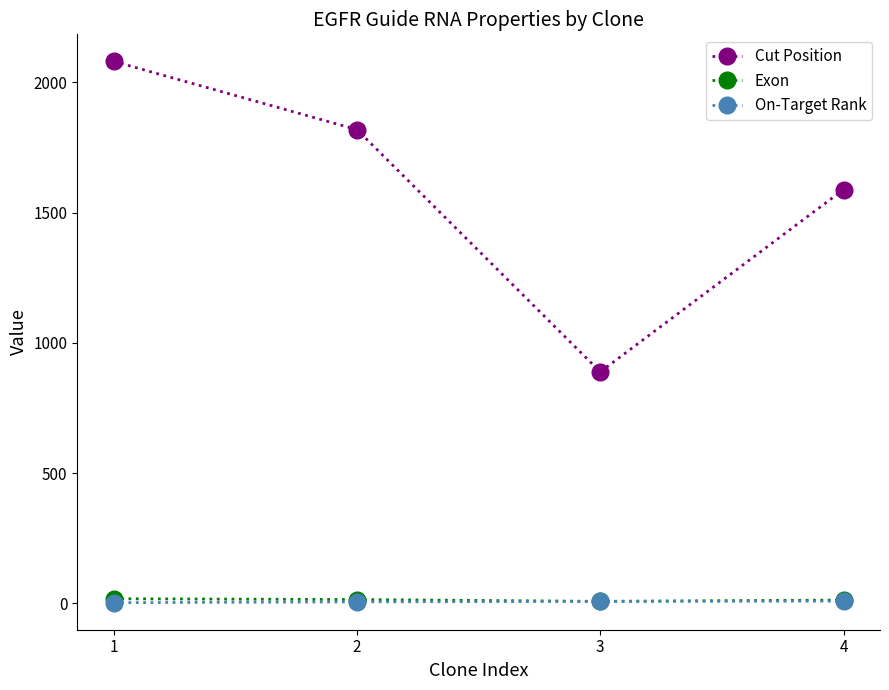

True or false: Cut Position has more than 2 points higher than both neighbors.

False